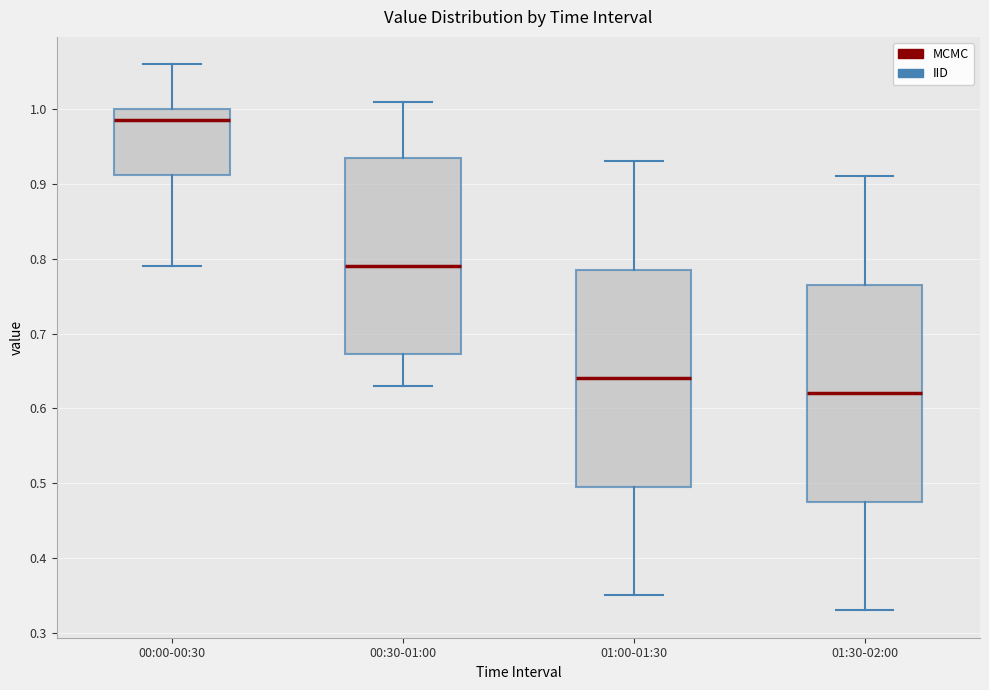

Which box's median line is the highest?

00:00-00:30